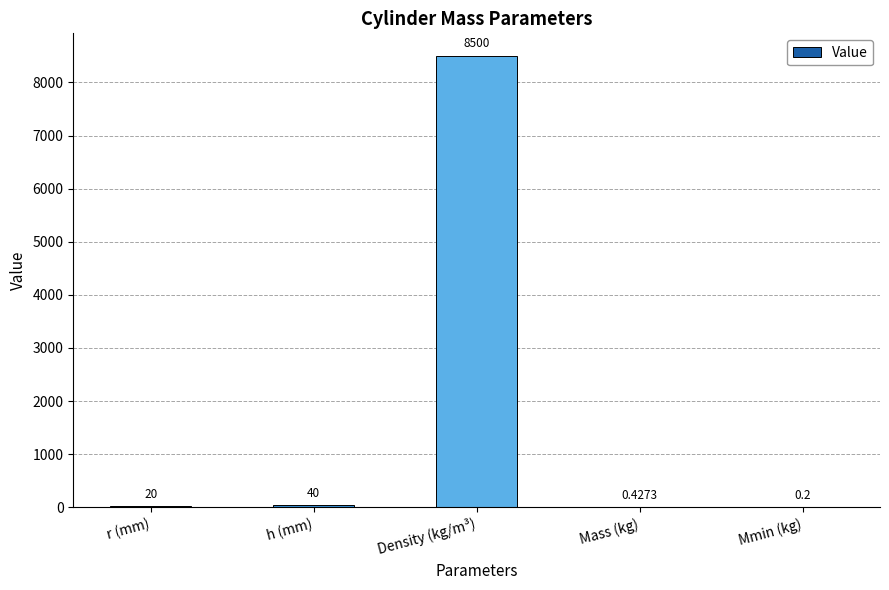

What is the sum of the values at r (mm) and h (mm)?

60.0